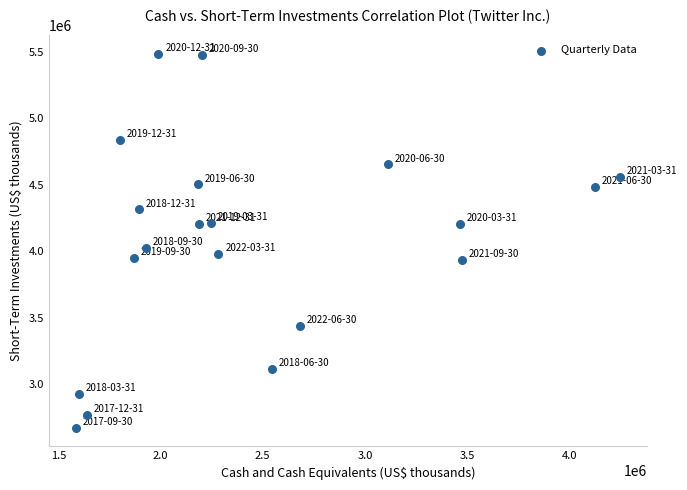

What is the range of X values (max minus min)?

2662144